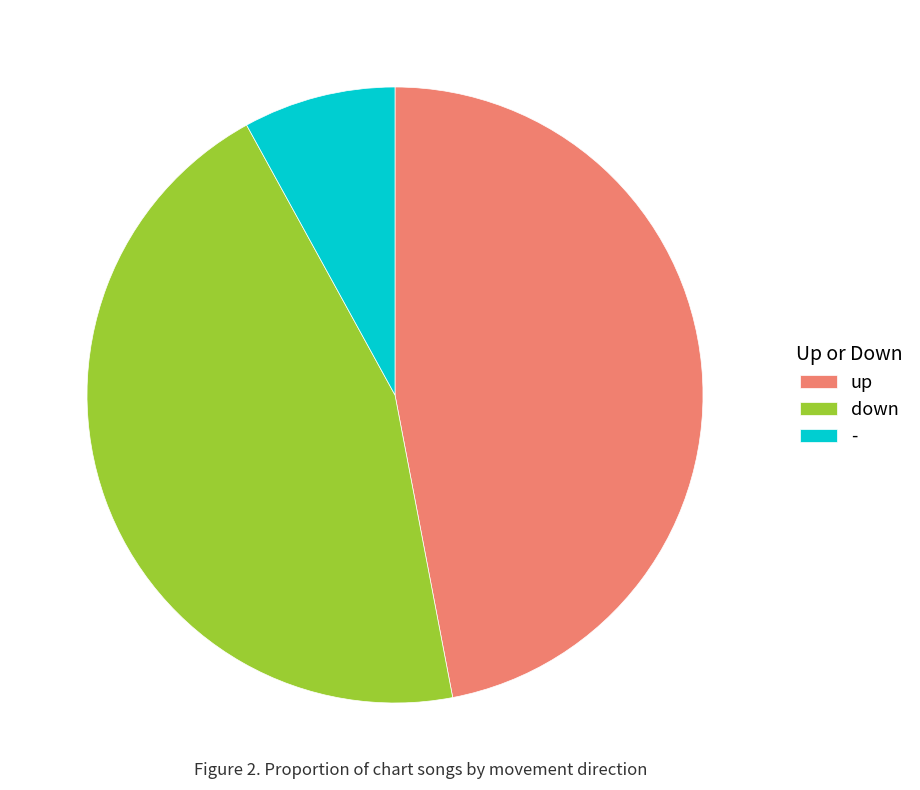

Do - and up together represent more than half of the pie?

Yes